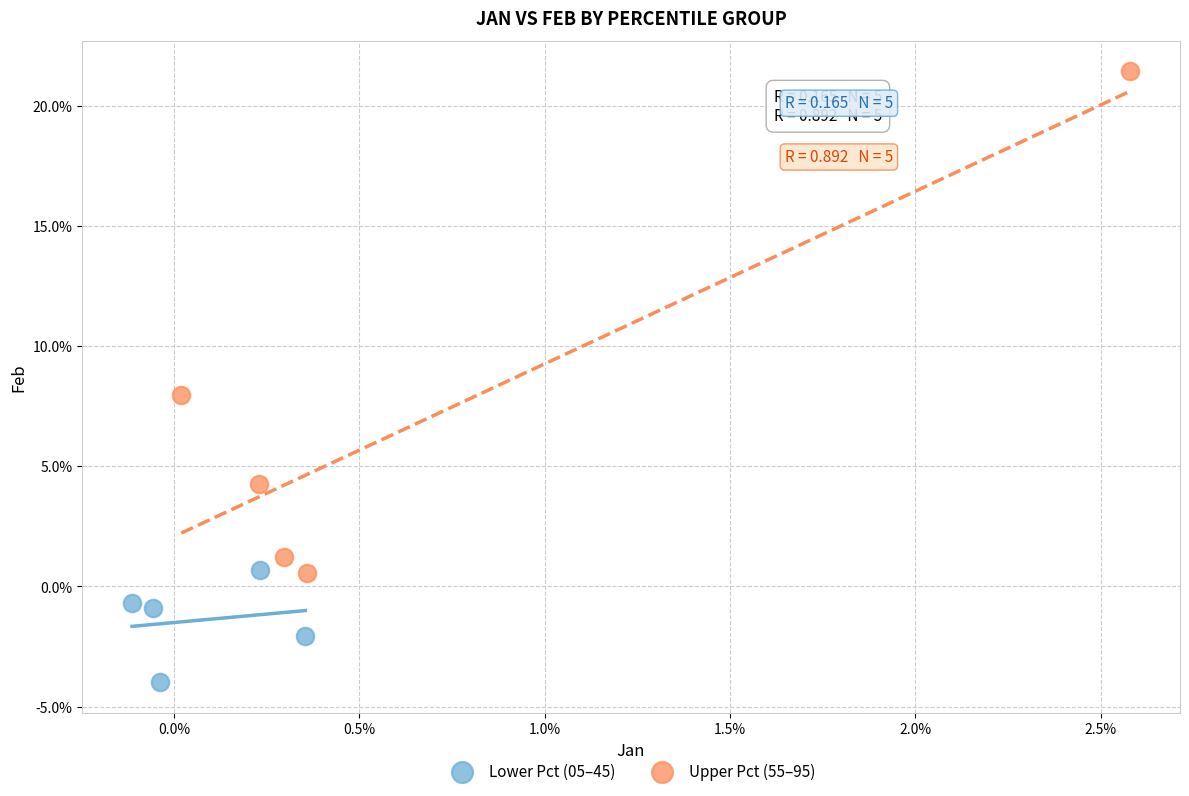

What are all the series names shown in the legend?

Lower Pct (05–45), Upper Pct (55–95)